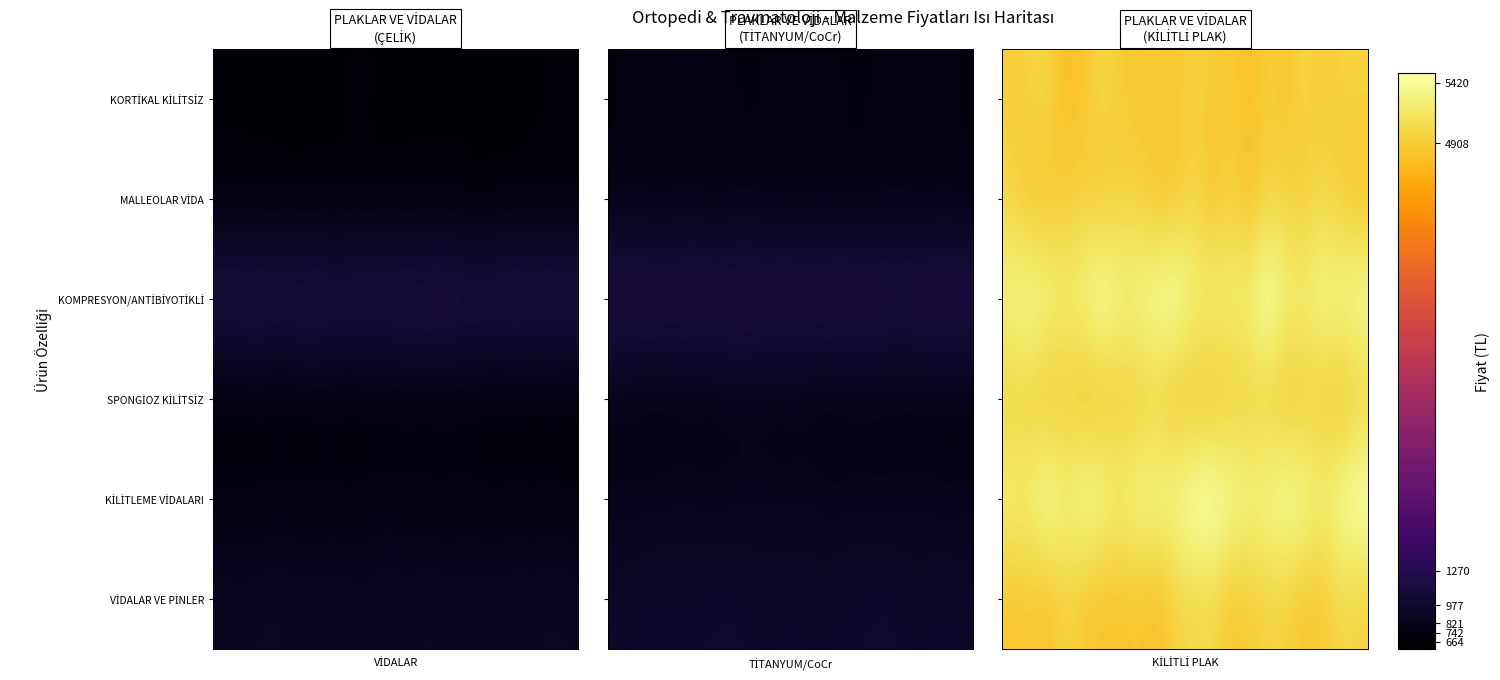

What is the spread (max minus min) of values at 1?

696.0